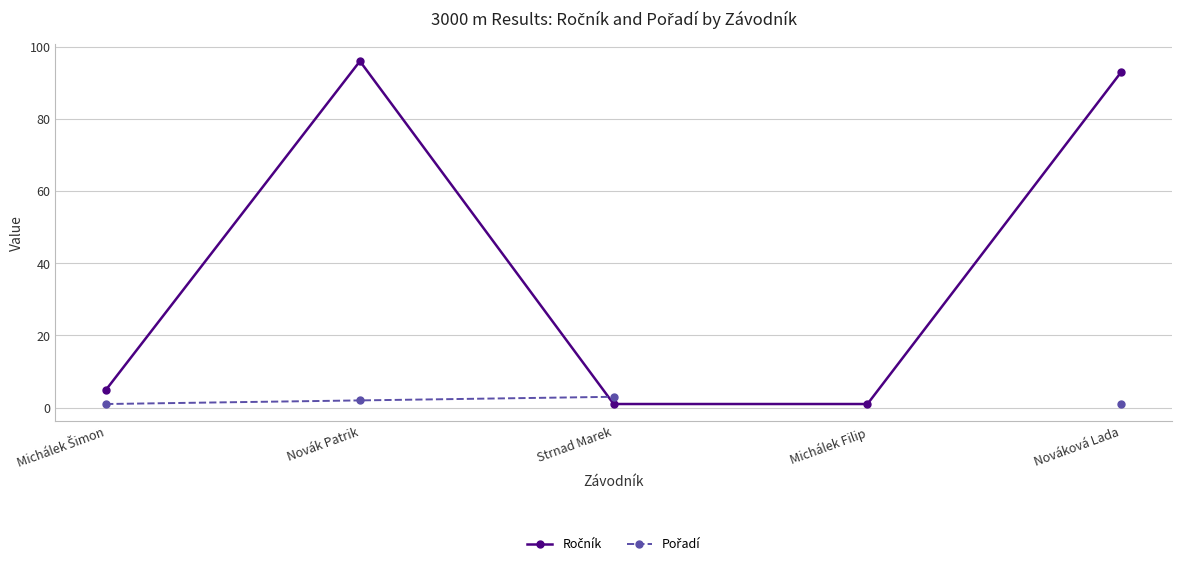

List the series in order of their peak value, highest first.

Ročník, Pořadí